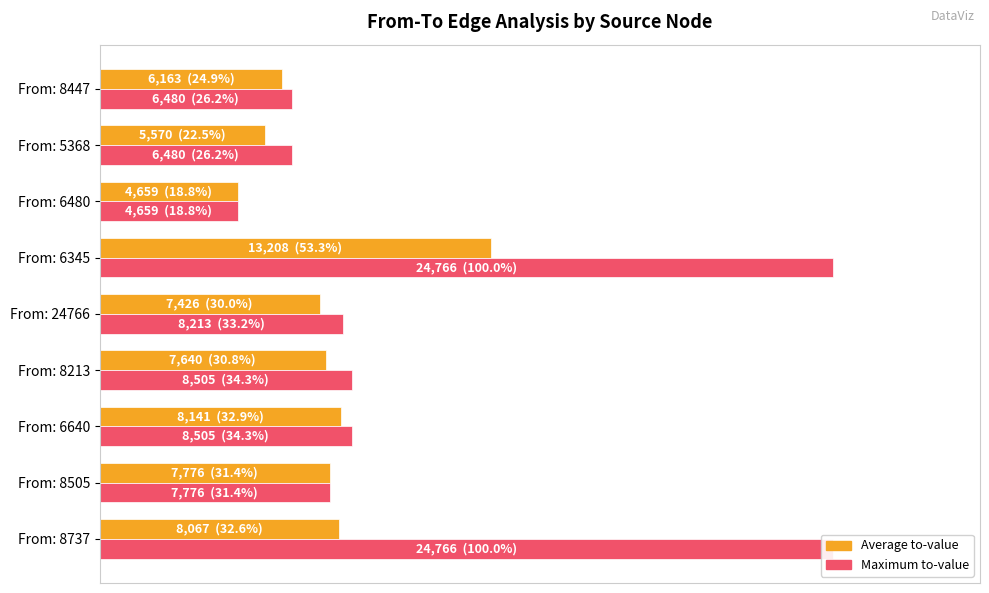

Reading left to right, transcribe all the data shown in this chart.

Average to-value: 32.6	31.4	32.9	30.8	30.0	53.3	18.8	22.5	24.9
Maximum to-value: 100.0	31.4	34.3	34.3	33.2	100.0	18.8	26.2	26.2